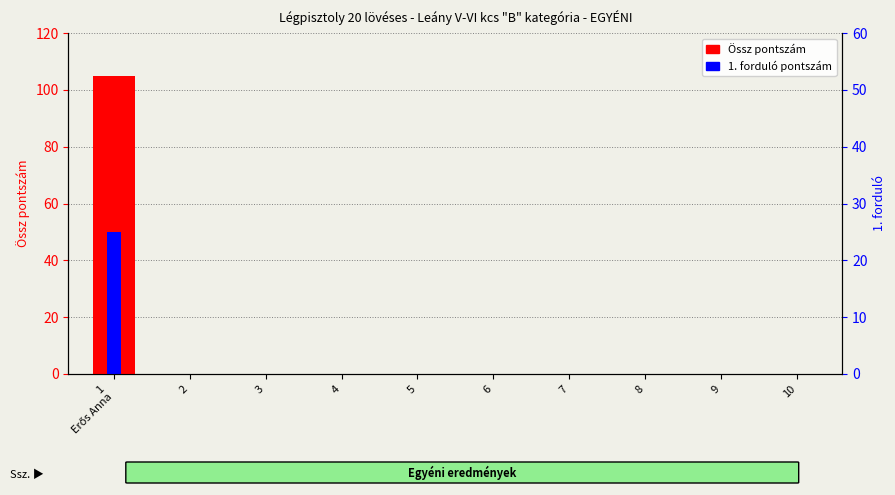

Reading right to left, what are all the values shown in this chart?

Össz pontszám: 0	0	0	0	0	0	0	0	0	105
1. forduló pontszám: 0	0	0	0	0	0	0	0	0	50